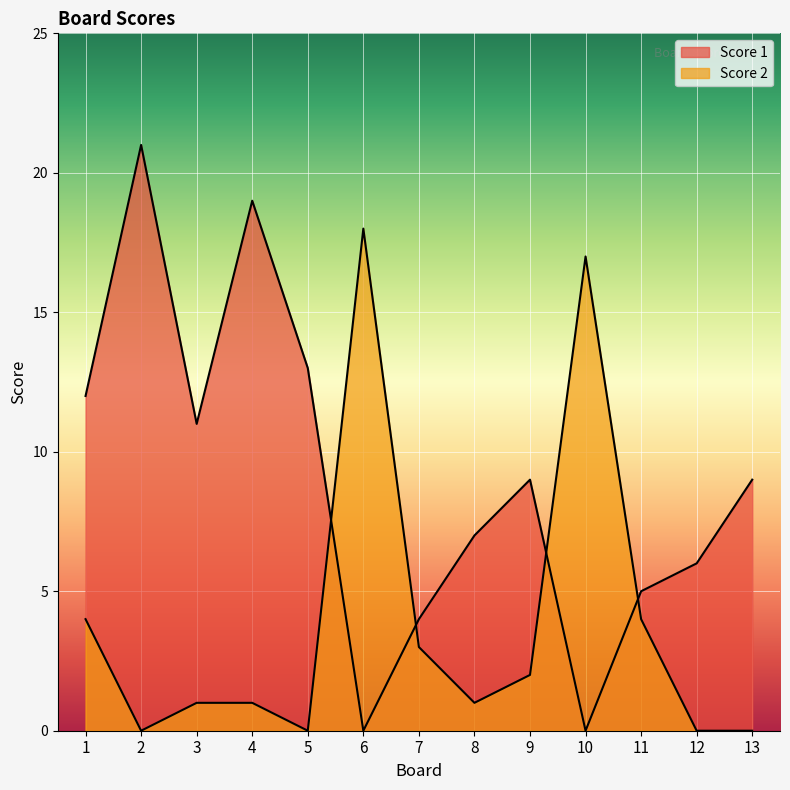

What are all the series names shown in the legend?

Score 1, Score 2